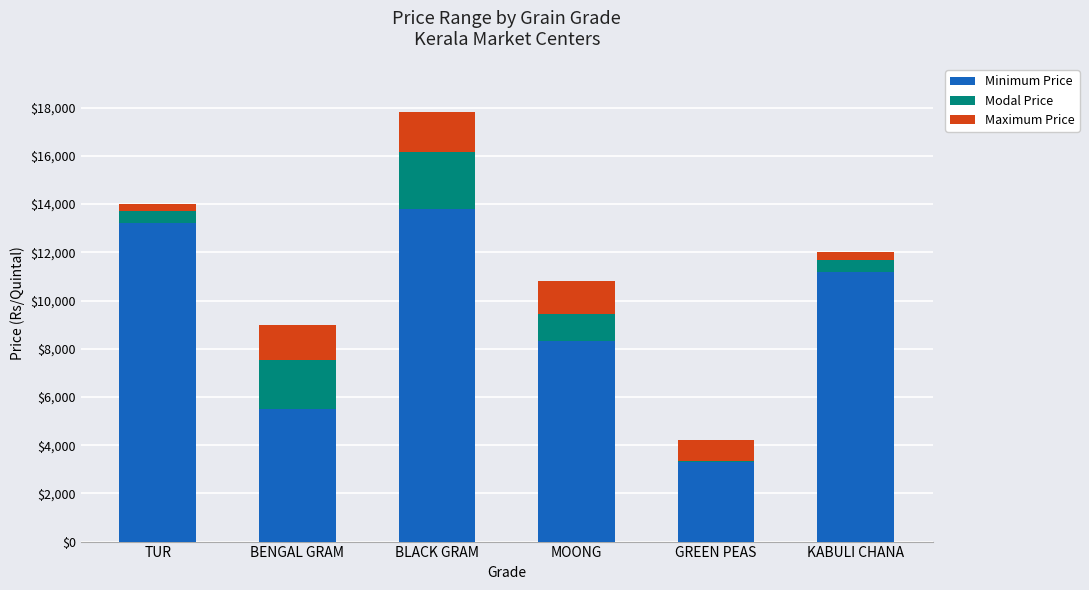

What is the total value across all series at MOONG?

10800